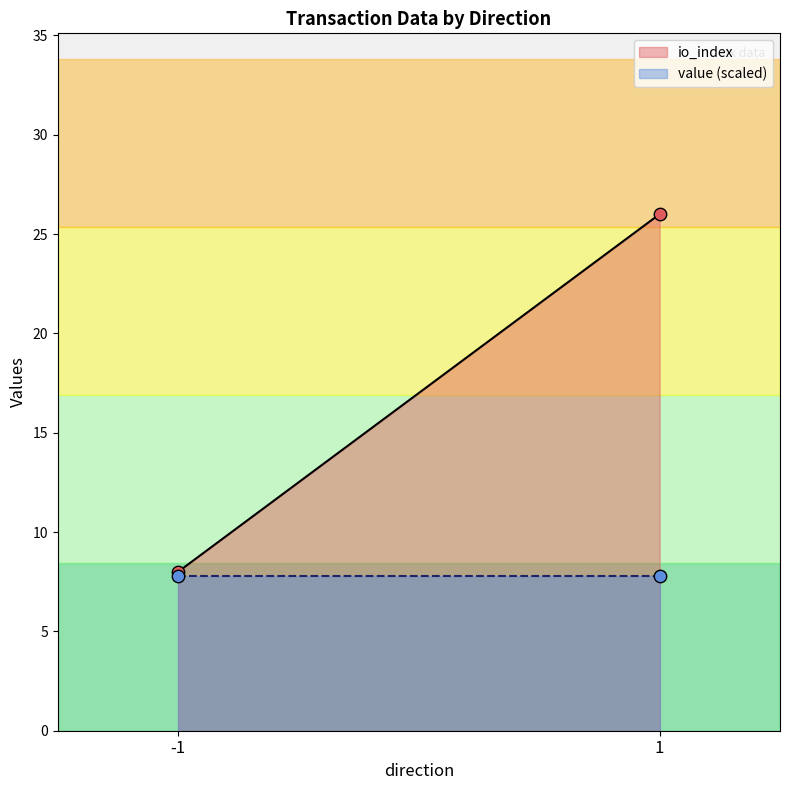

Which series reaches the maximum Y coordinate?

io_index